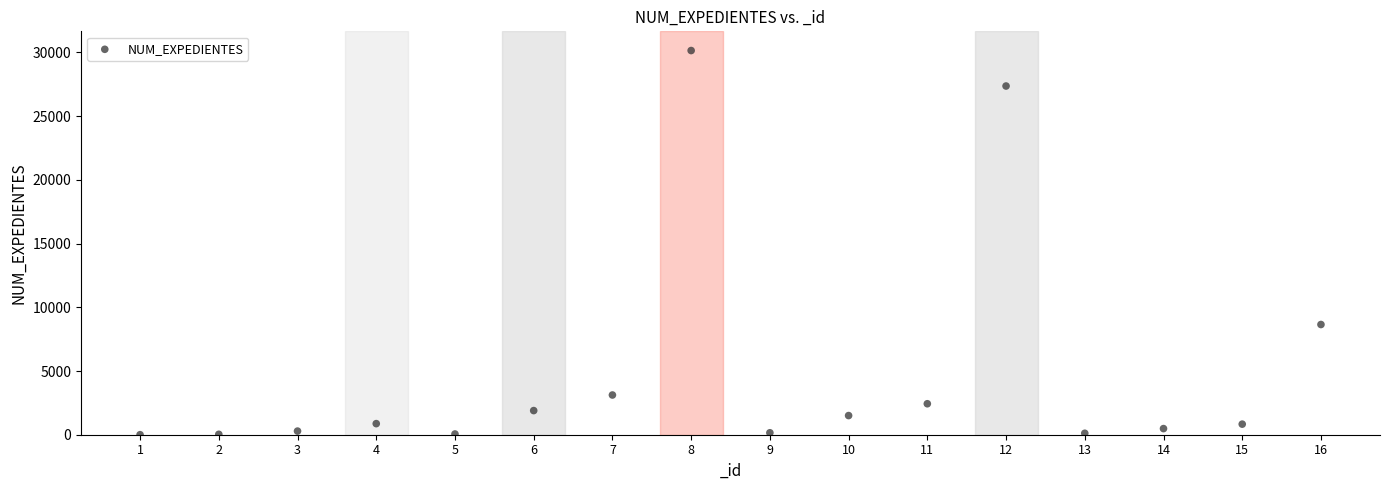

What is the range of Y values (max minus min)?

30148